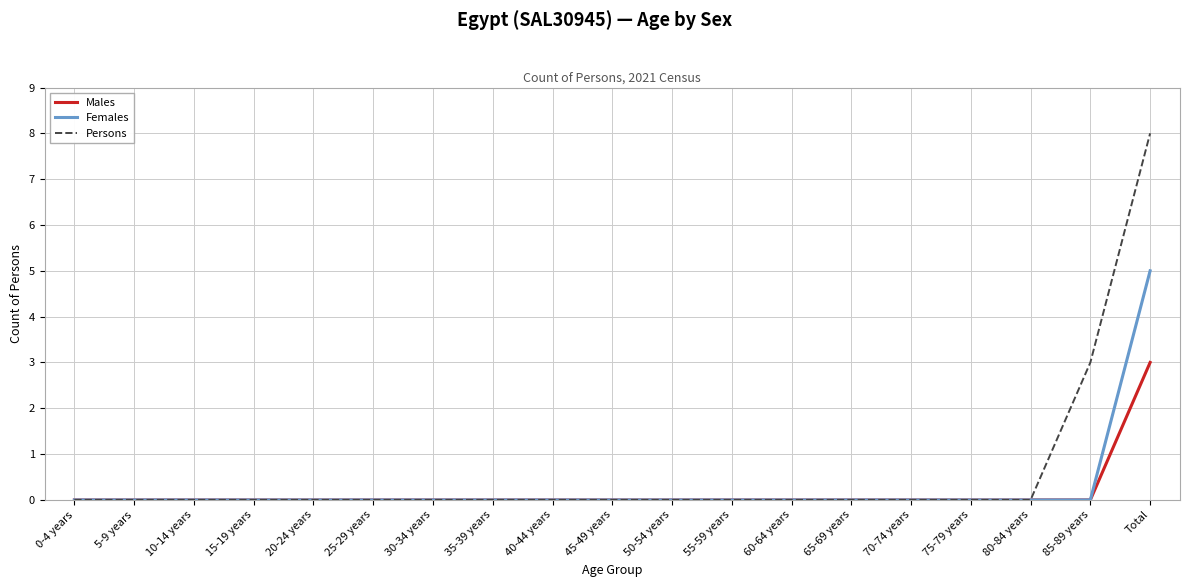

Does the chart display data point markers on the line(s)?

No